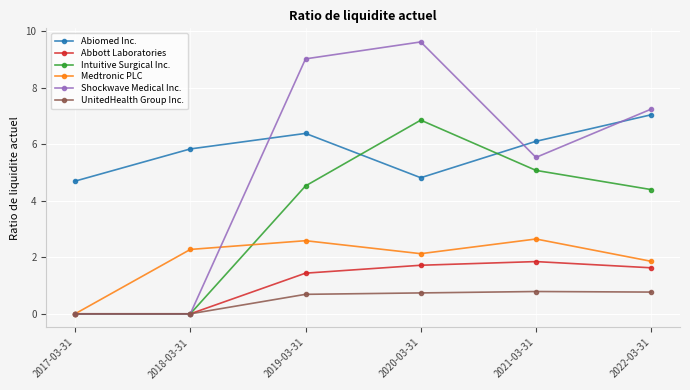

At which label does Abiomed Inc. reach its minimum?

2017-03-31